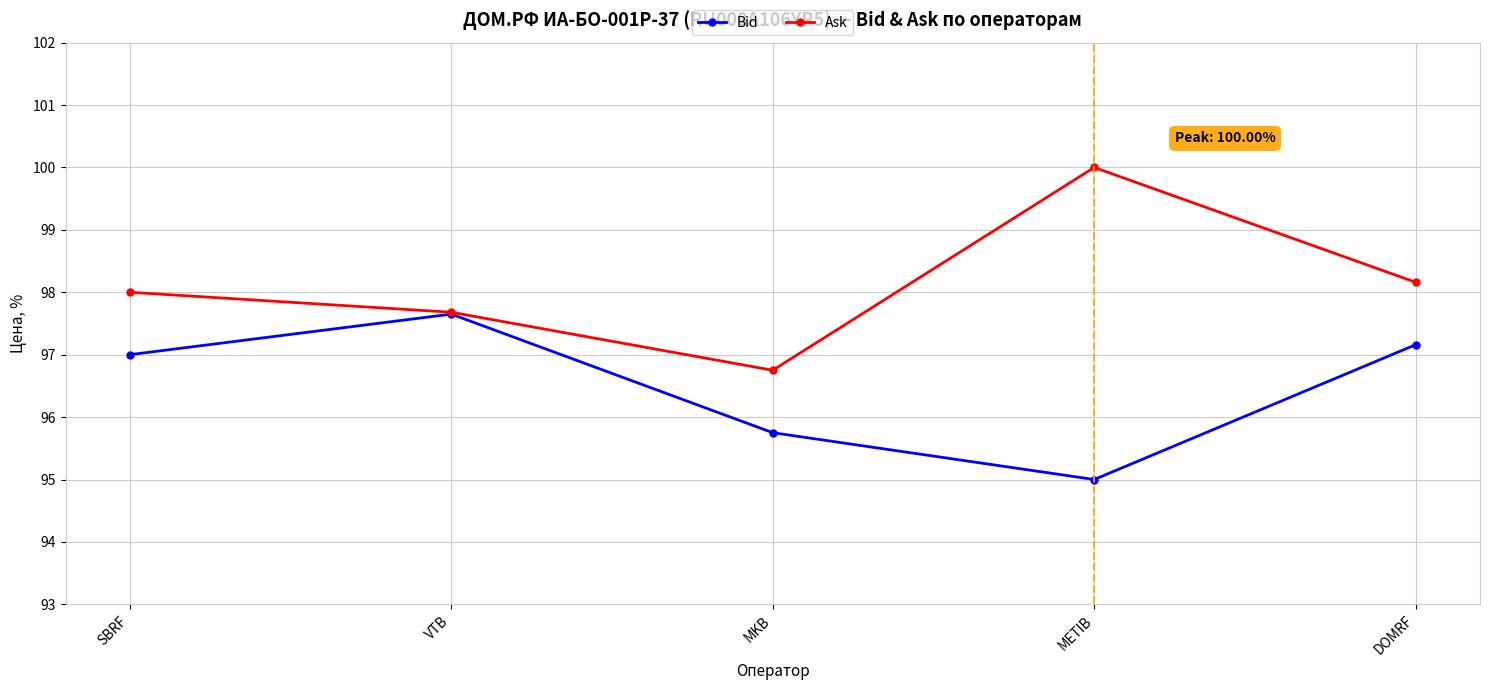

The Ask series shows 171.0 at MKB. True or false?

False